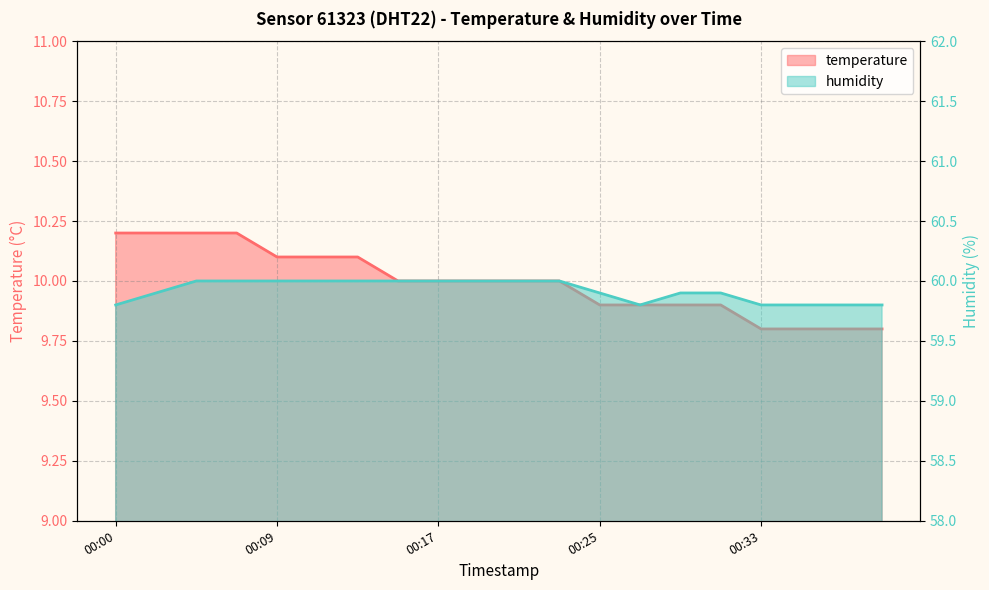

True or false: humidity and temperature intersect in this chart.

False